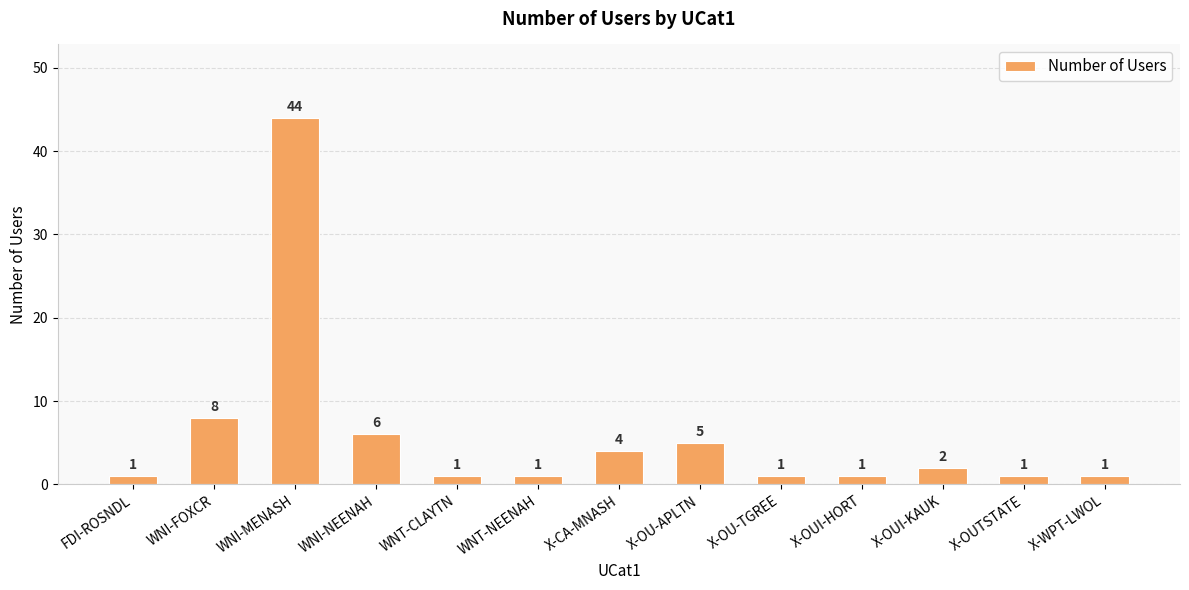

The value at WNI-NEENAH is 3. True or false?

False